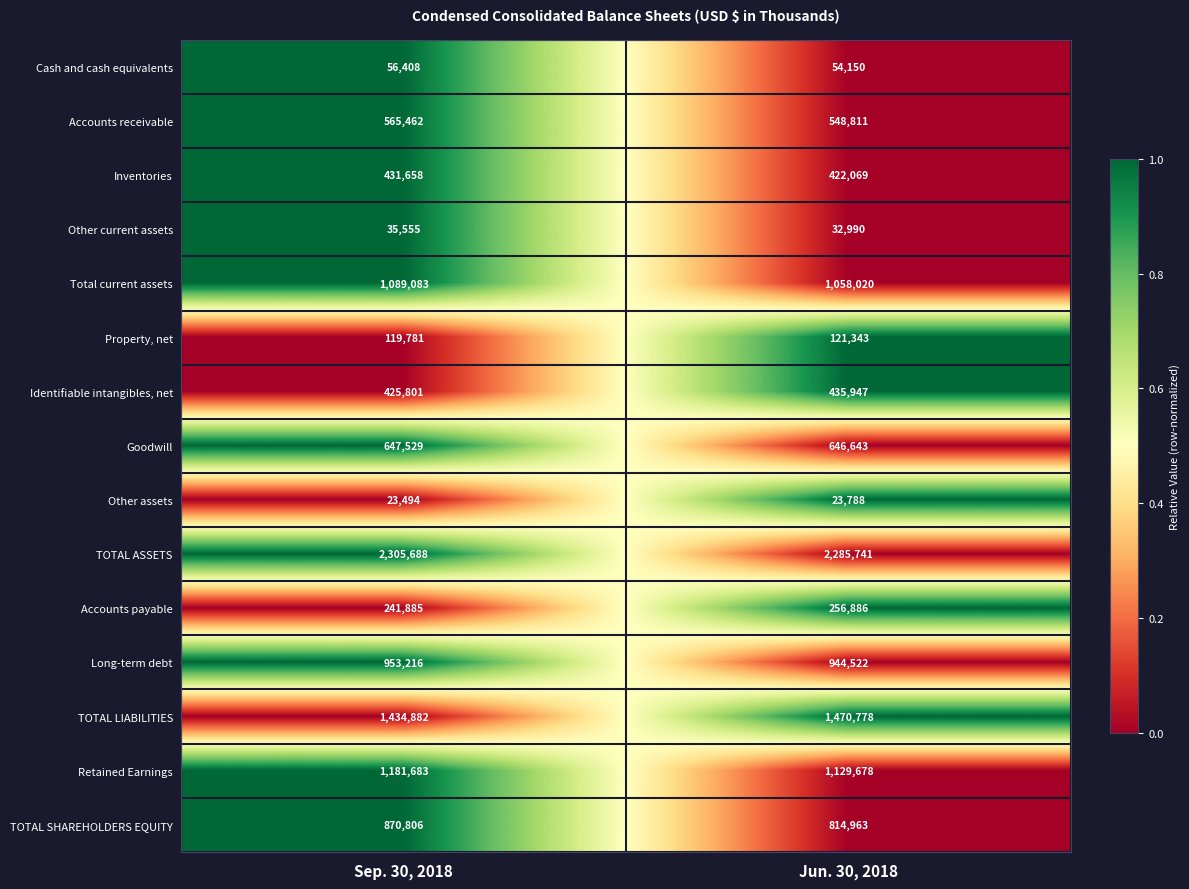

Reading left to right, transcribe all the data shown in this chart.

Cash and cash equivalents: Sep. 30, 2018=56408	Jun. 30, 2018=54150
Accounts receivable: Sep. 30, 2018=565462	Jun. 30, 2018=548811
Inventories: Sep. 30, 2018=431658	Jun. 30, 2018=422069
Other current assets: Sep. 30, 2018=35555	Jun. 30, 2018=32990
Total current assets: Sep. 30, 2018=1089083	Jun. 30, 2018=1058020
Property, net: Sep. 30, 2018=119781	Jun. 30, 2018=121343
Identifiable intangibles, net: Sep. 30, 2018=425801	Jun. 30, 2018=435947
Goodwill: Sep. 30, 2018=647529	Jun. 30, 2018=646643
Other assets: Sep. 30, 2018=23494	Jun. 30, 2018=23788
TOTAL ASSETS: Sep. 30, 2018=2305688	Jun. 30, 2018=2285741
Accounts payable: Sep. 30, 2018=241885	Jun. 30, 2018=256886
Long-term debt: Sep. 30, 2018=953216	Jun. 30, 2018=944522
TOTAL LIABILITIES: Sep. 30, 2018=1434882	Jun. 30, 2018=1470778
Retained Earnings: Sep. 30, 2018=1181683	Jun. 30, 2018=1129678
TOTAL SHAREHOLDERS EQUITY: Sep. 30, 2018=870806	Jun. 30, 2018=814963